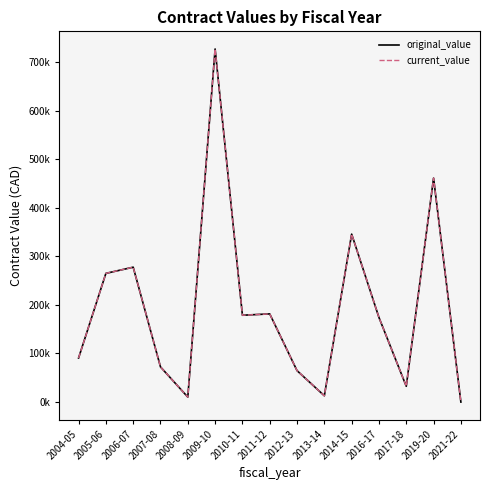

Is this an area chart (filled region under the line)?

No